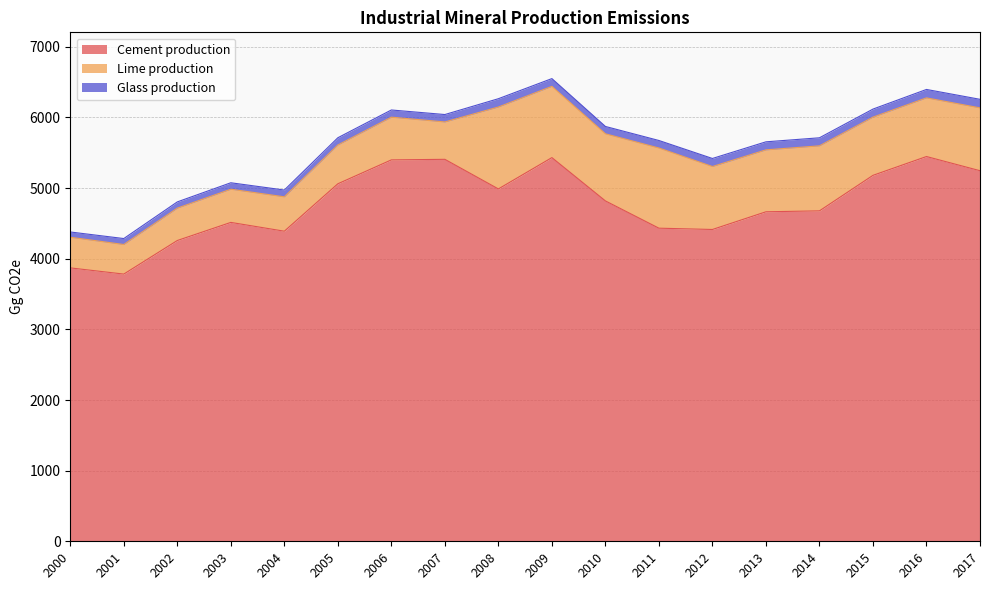

What is the total value across all series at 2013?

5655.5